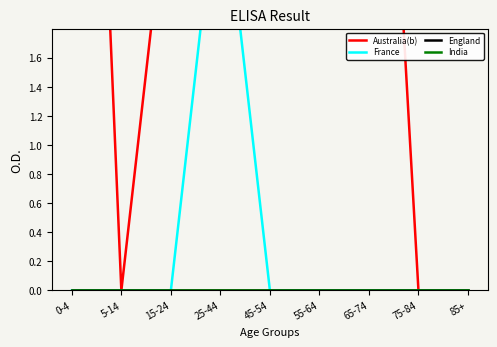

How many lines are shown in the chart?

4